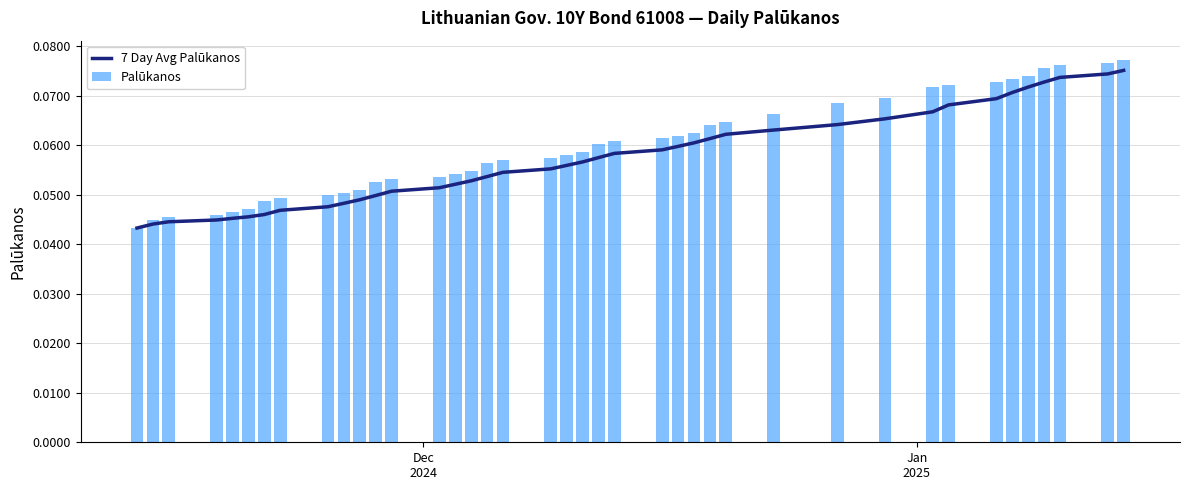

Which series has the largest total across all categories?

Palūkanos